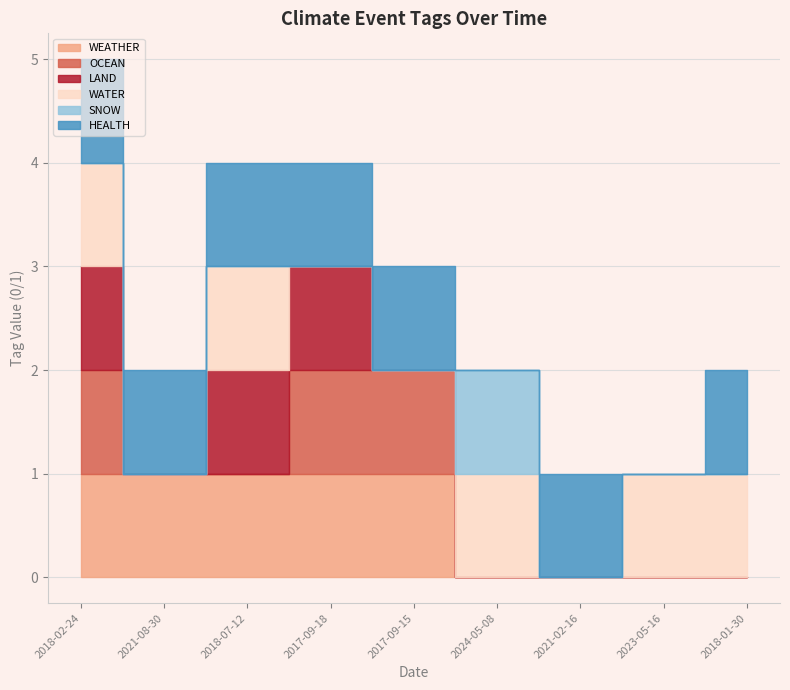

What is the value of the LAND point at the 4th from the left?

1